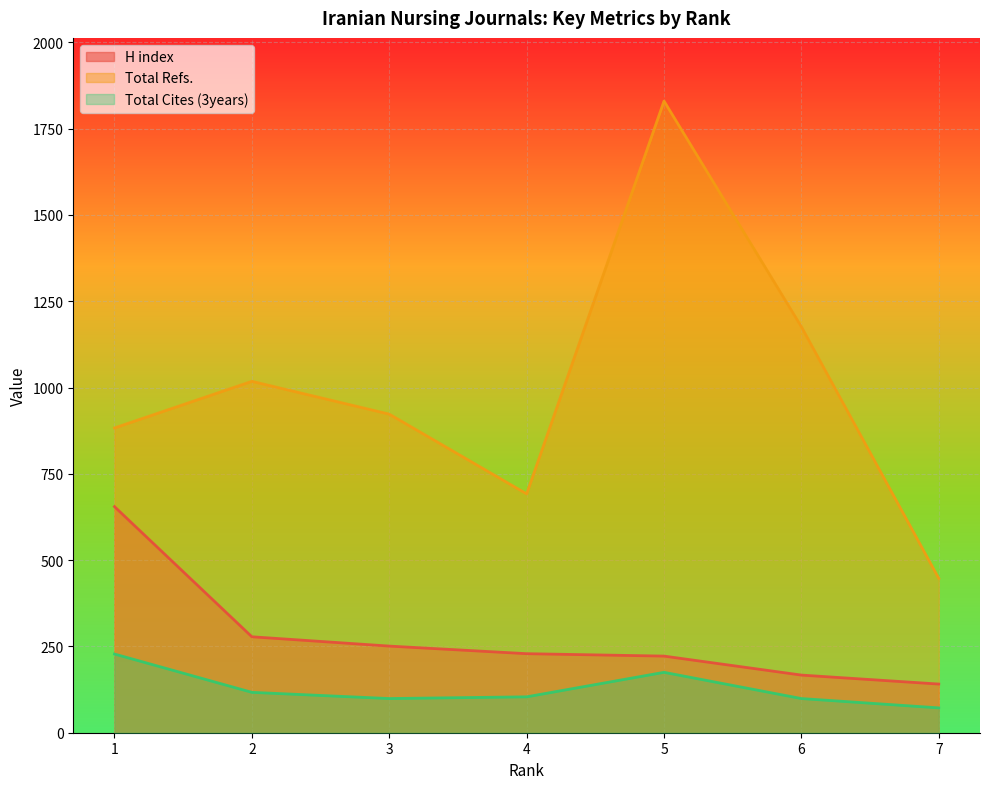

True or false: H index and Total Refs. cross at least once.

False